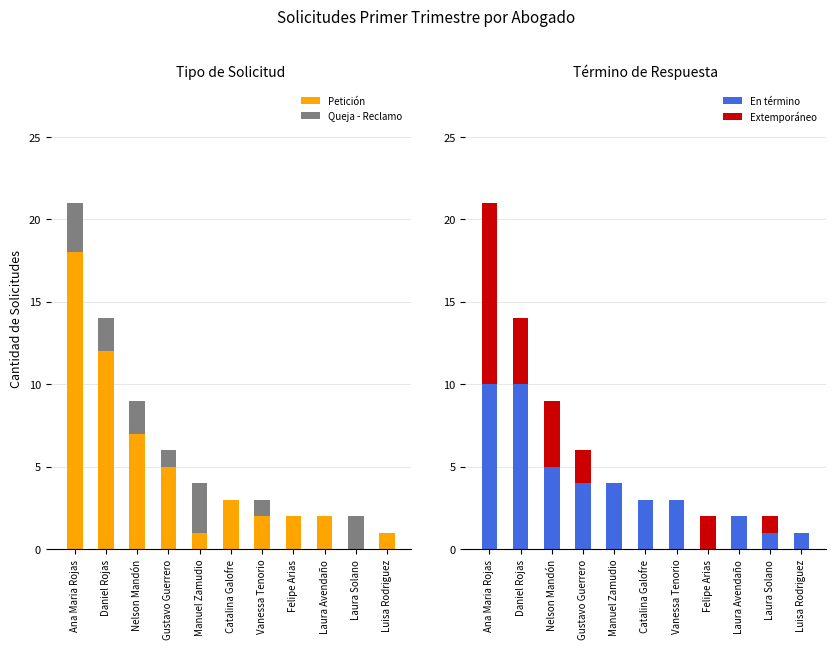

Which category has the lowest value across all series?

Laura Solano